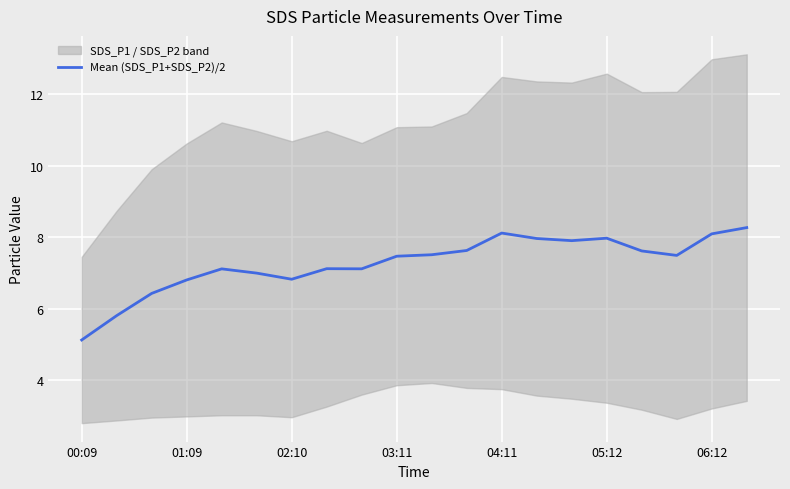

What is the maximum value for Mean (SDS_P1+SDS_P2)/2?

8.3